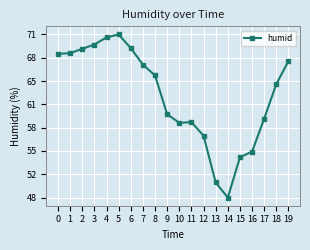

The chart shows a value of 59.0 at 11. True or false?

True